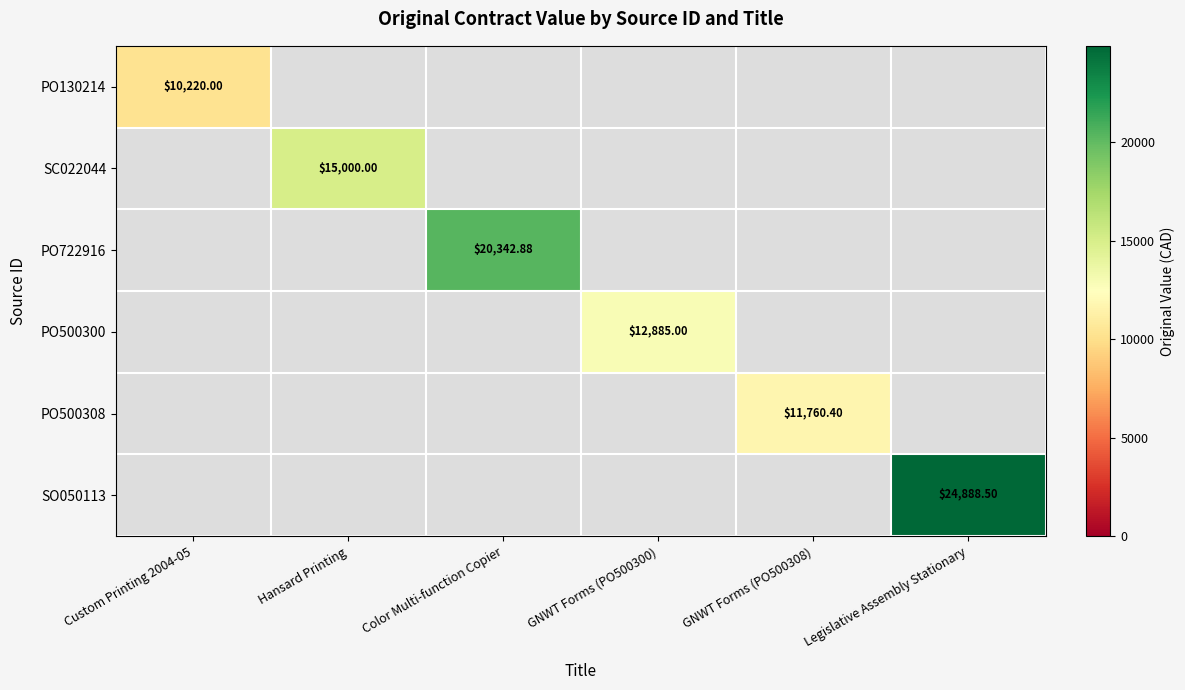

Which category has the highest value across all series?

Legislative Assembly Stationary